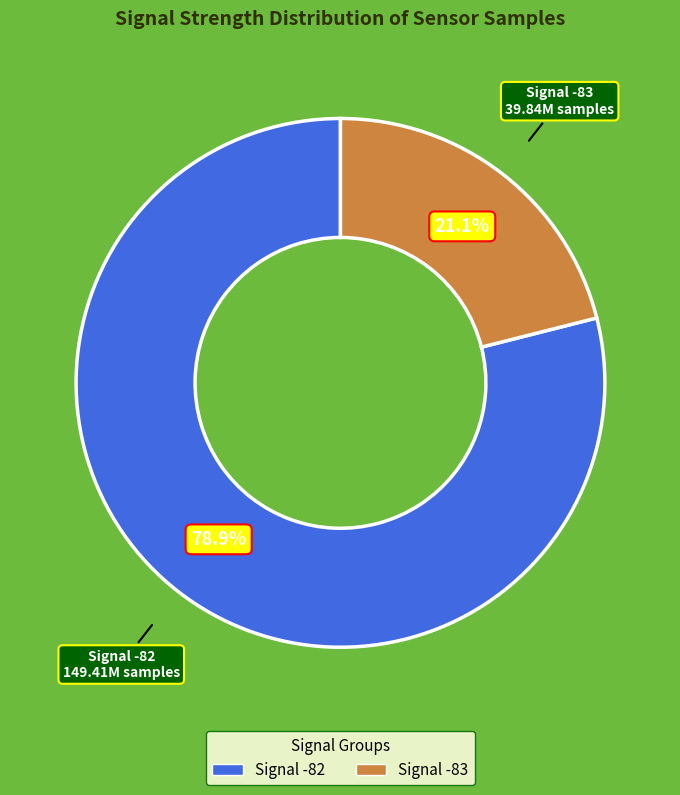

Is there a majority slice in this chart?

Yes